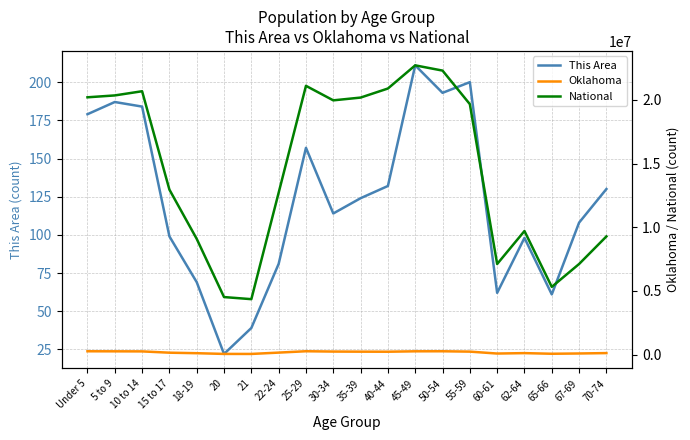

At which category is the sum across all series the highest?

45-49